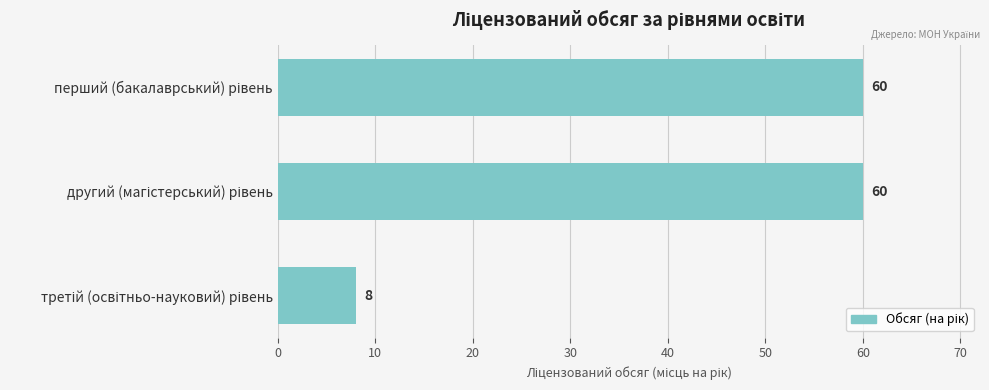

What is the difference between the maximum and minimum values?

52